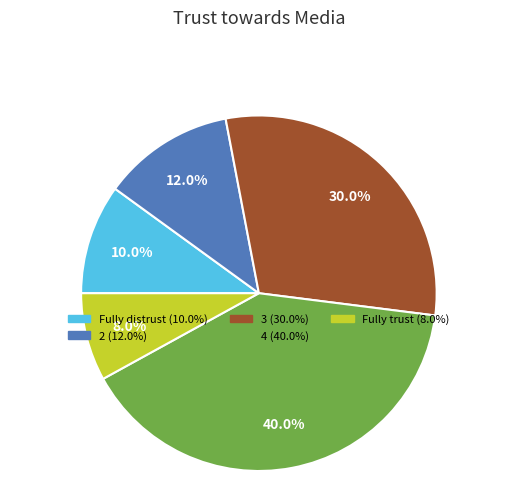

Which slice is the smallest?

Fully trust